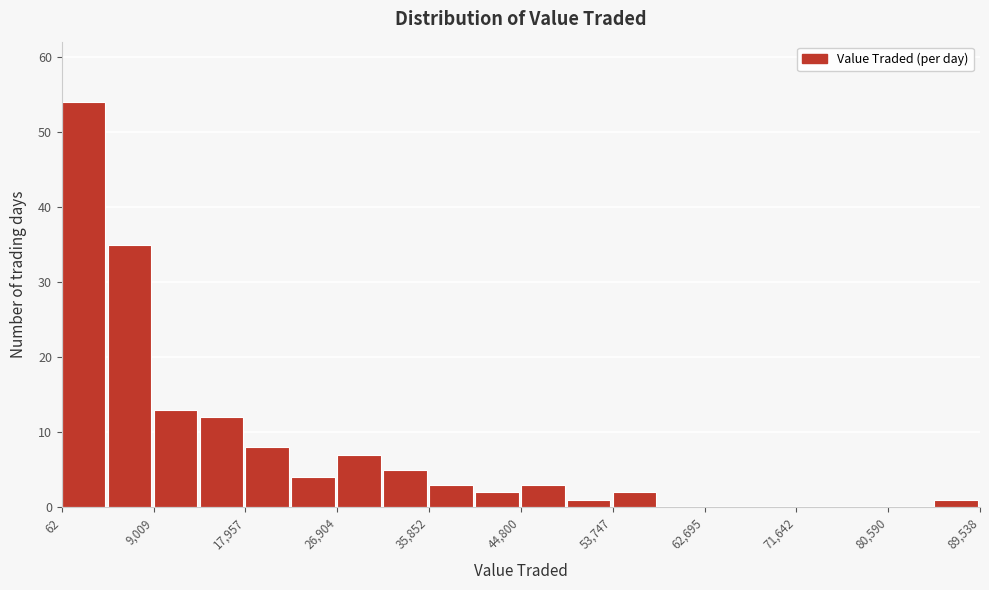

Reading left to right, list every bar in this chart as the range it spans on the x-axis followed by its height. Neither the bar edges nor the heights are printed on the chart, so give them approximately, as read against the axes.

0 to 5000: 54
5000 to 9000: 35
9000 to 13000: 13
13000 to 18000: 12
18000 to 22000: 8
22000 to 27000: 4
27000 to 31000: 7
31000 to 36000: 5
36000 to 40000: 3
40000 to 45000: 2
45000 to 49000: 3
49000 to 54000: 1
54000 to 58000: 2
58000 to 63000: 0
63000 to 67000: 0
67000 to 72000: 0
72000 to 76000: 0
76000 to 81000: 0
81000 to 85000: 0
85000 to 90000: 1